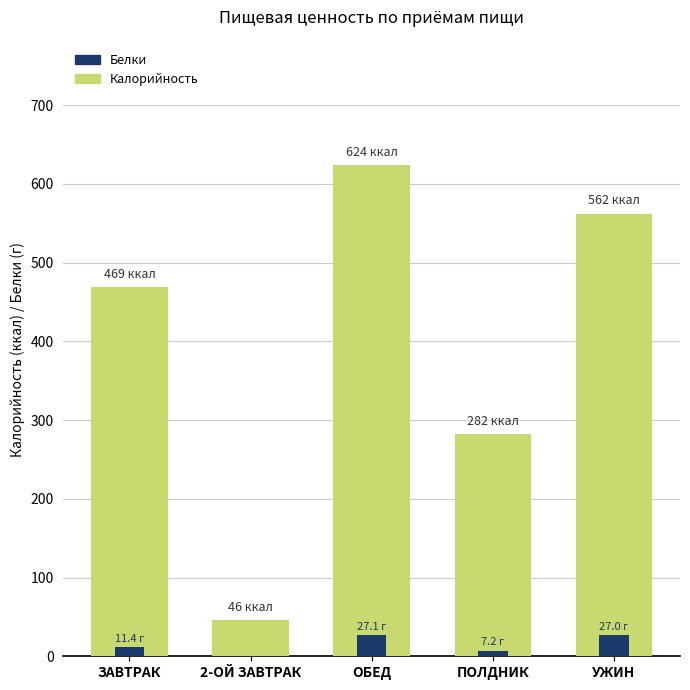

Are the bars grouped side by side (vs. stacked)?

Yes